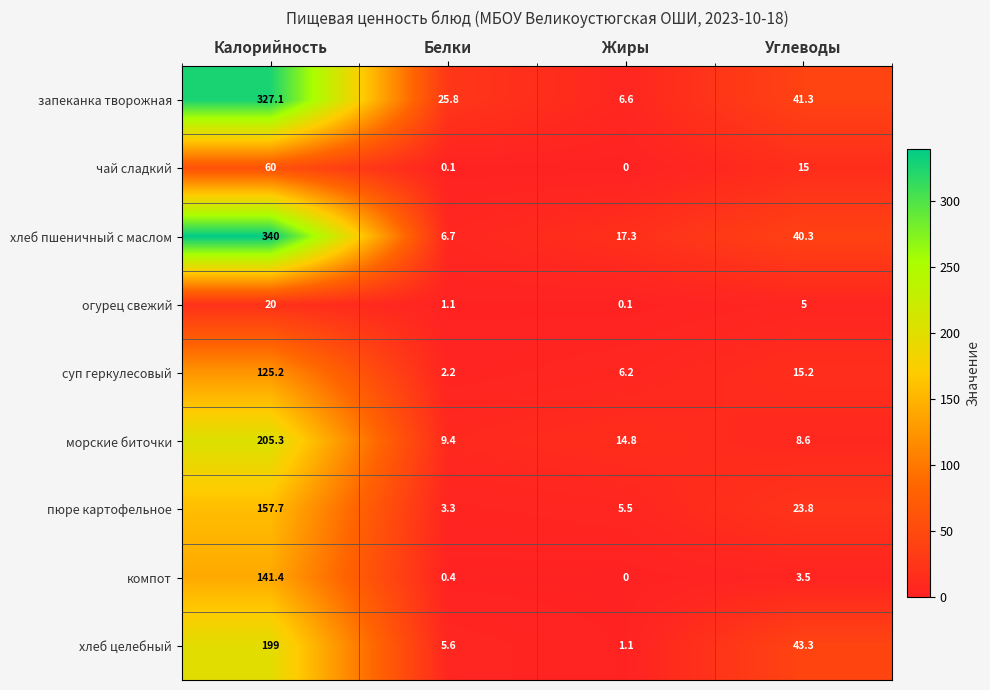

True or false: хлеб целебный has a value of 5.6 at Белки.

True